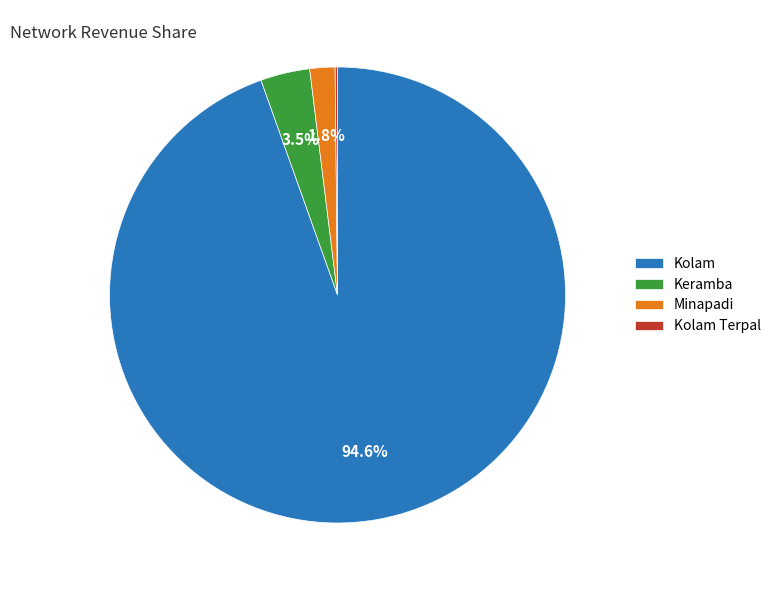

Which slice is the largest?

Kolam